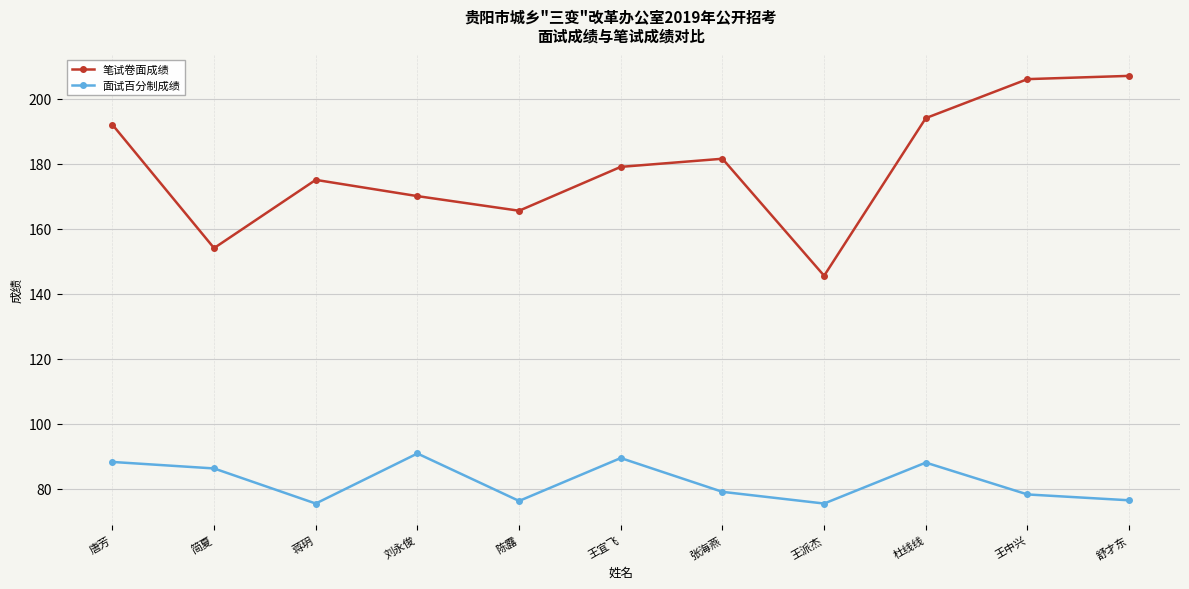

Is this an area chart (filled region under the line)?

No